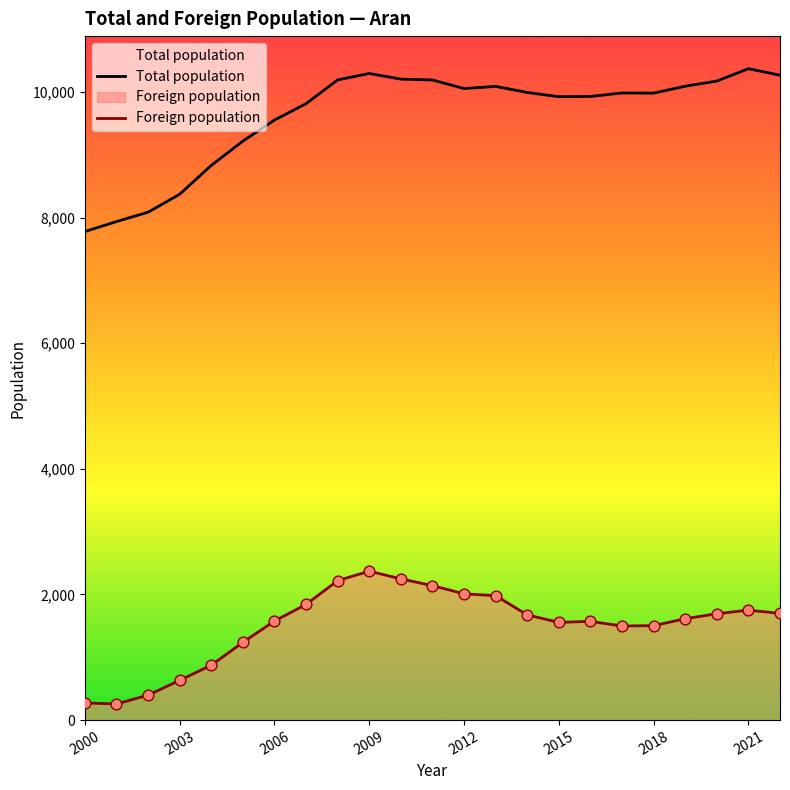

Which series contains the lowest Y value?

Foreign population